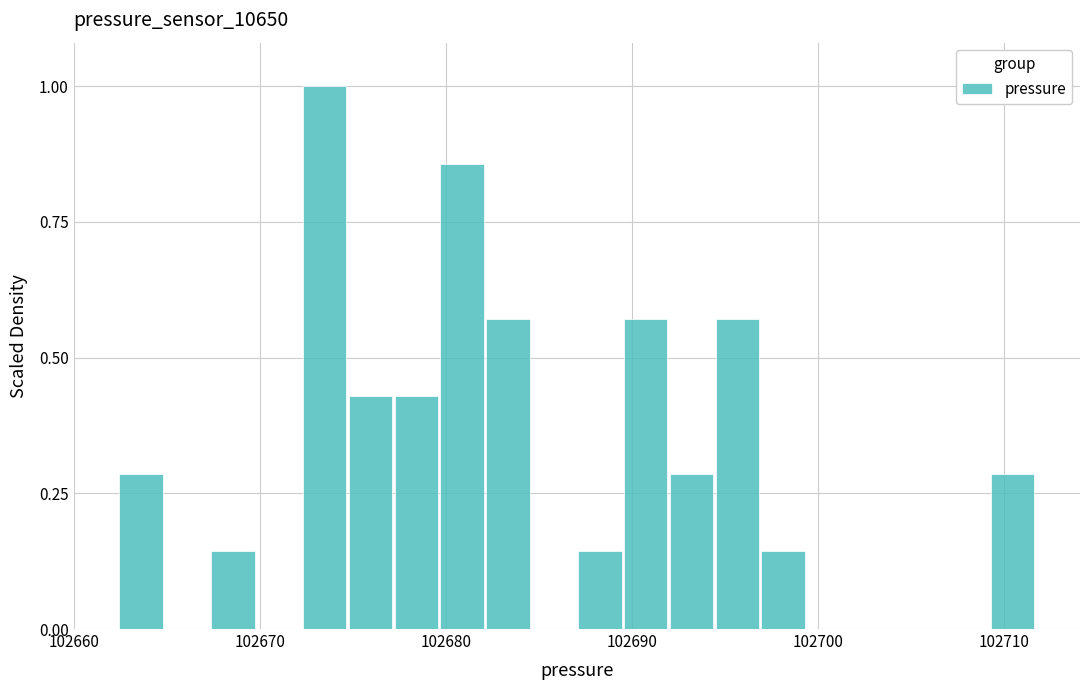

Read against the x-axis, roughly where is the centre of the tallest bar?

102673